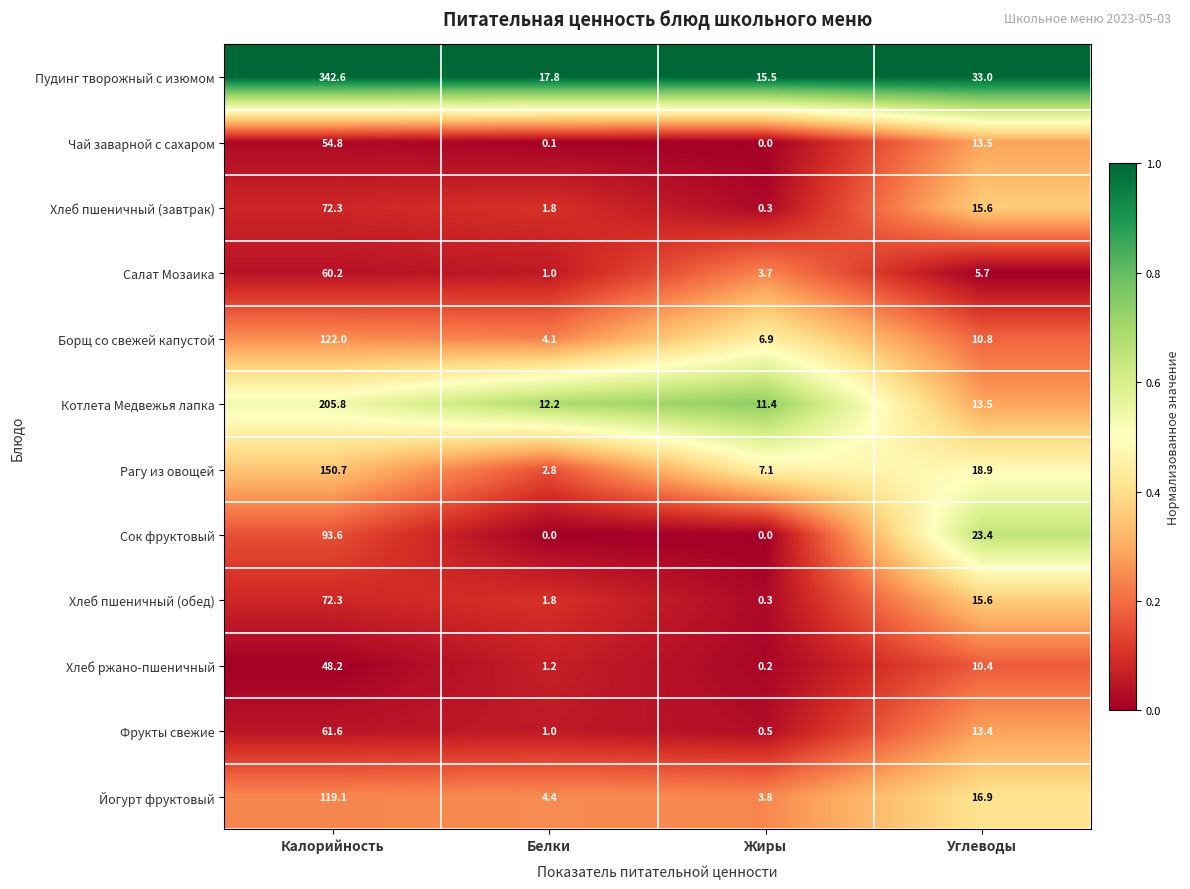

Is the value of Хлеб пшеничный (завтрак) at Белки greater than the value of Сок фруктовый at Калорийность?

No